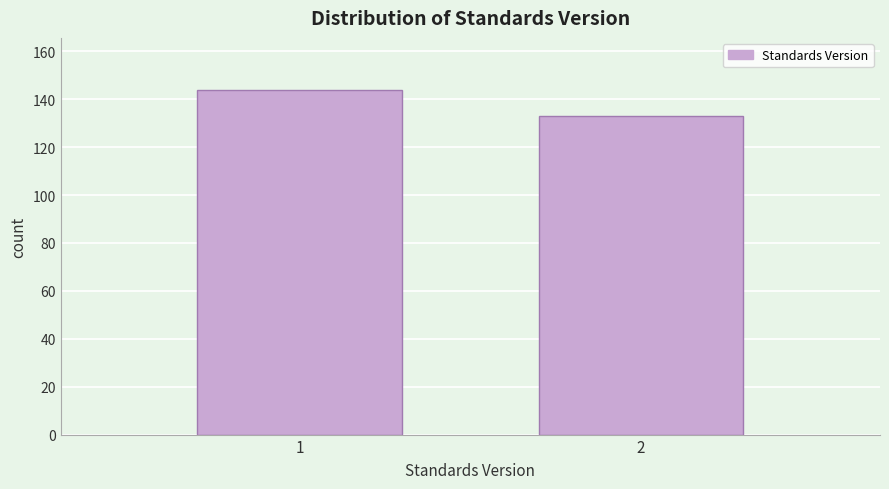

Reading left to right, what are all the values shown in this chart?

1=144	2=133